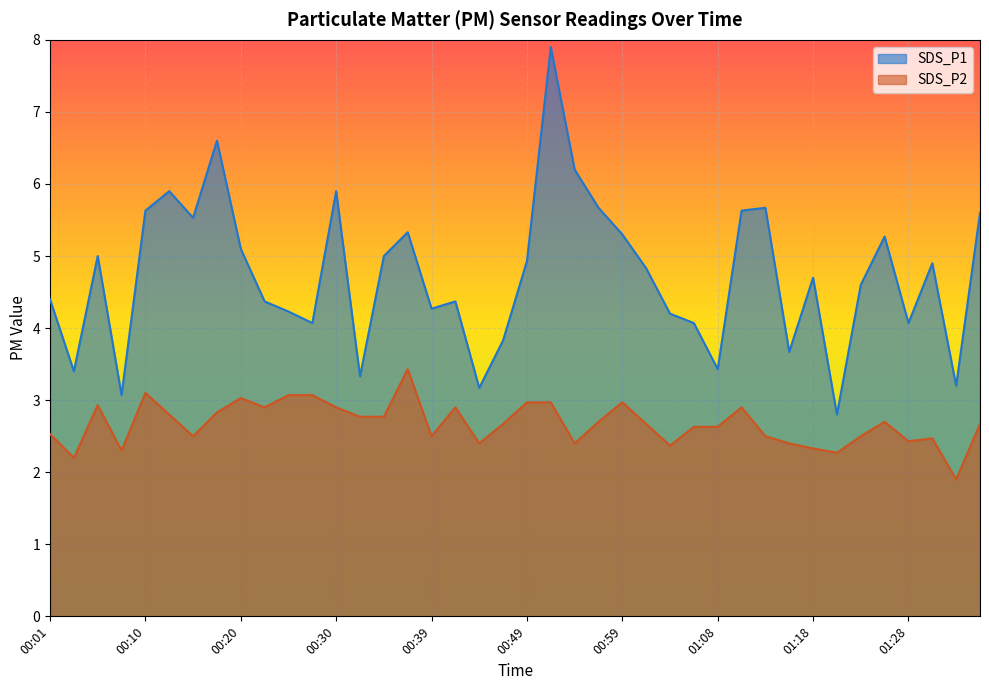

Between 01:33 and 00:22, which is larger?

00:22